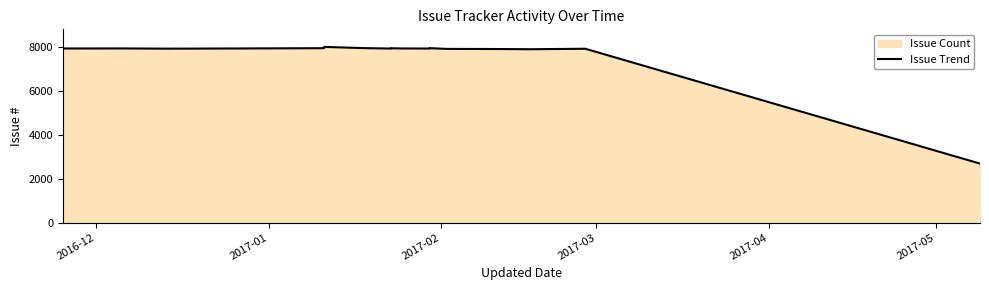

How many interior local peaks (higher than both neighbors) does the data have?

6